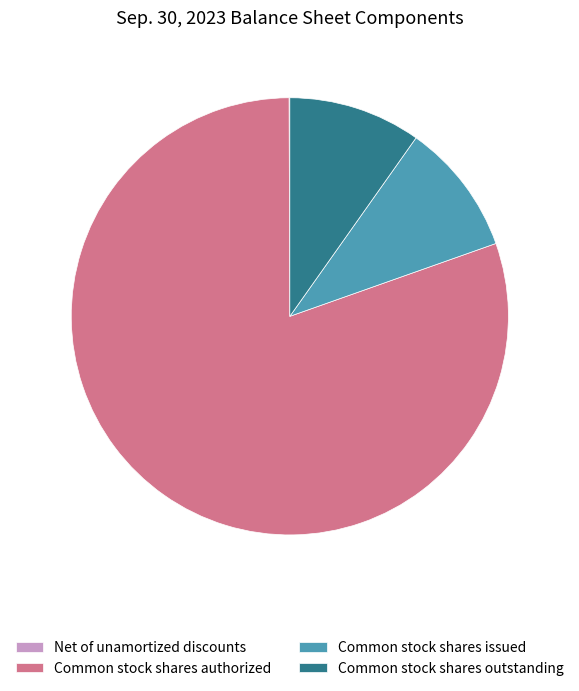

Approximately how many times larger is the value at Common stock shares outstanding compared to Common stock shares issued?

1.0